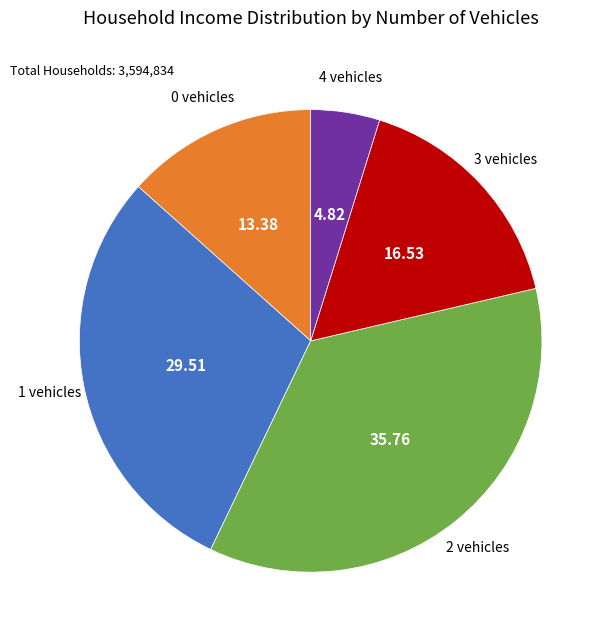

Does 0 vehicles represent more than half of the total?

No